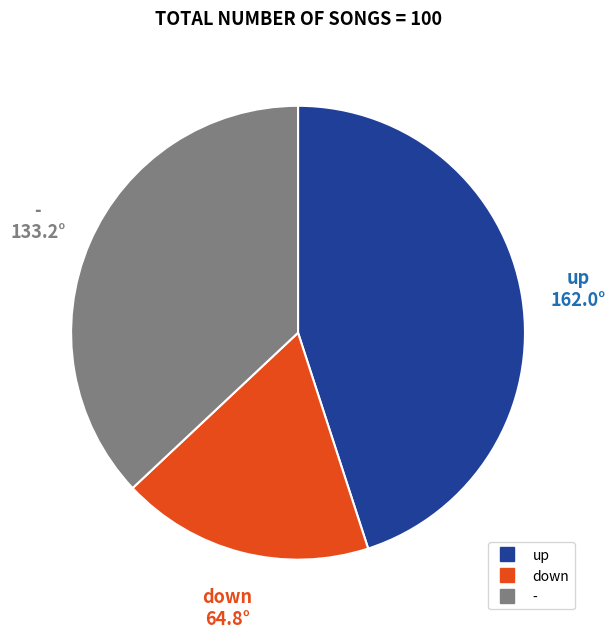

Combined, do - and down account for over 50%?

Yes